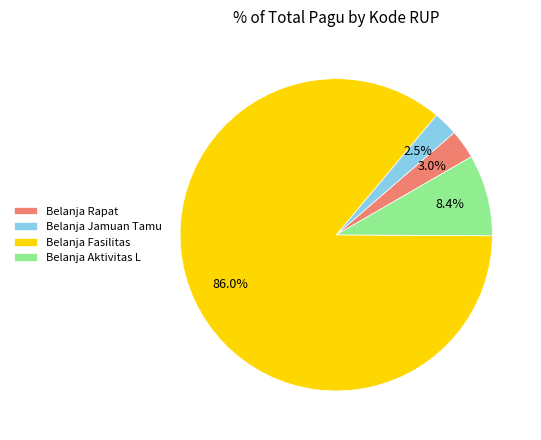

Is there a majority slice in this chart?

Yes